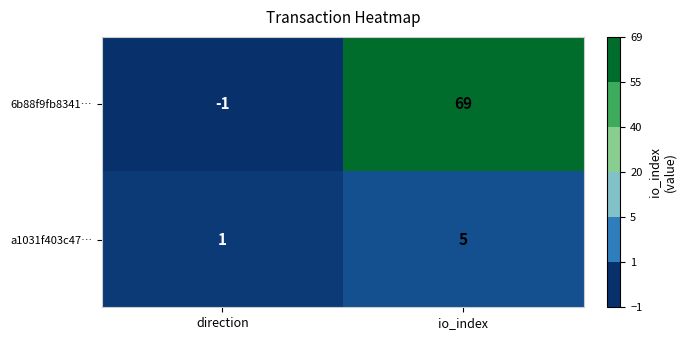

The 6b88f9fb8341… series shows 69 at io_index. True or false?

True